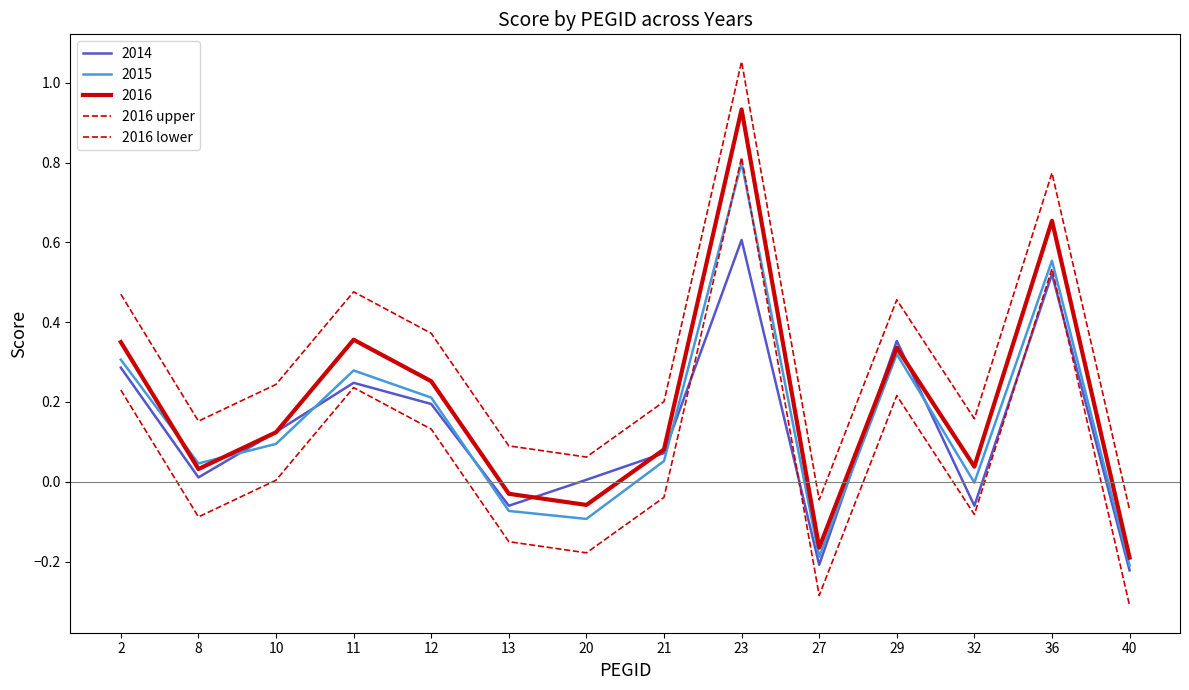

What is the spread (max minus min) of values at 2?

0.2